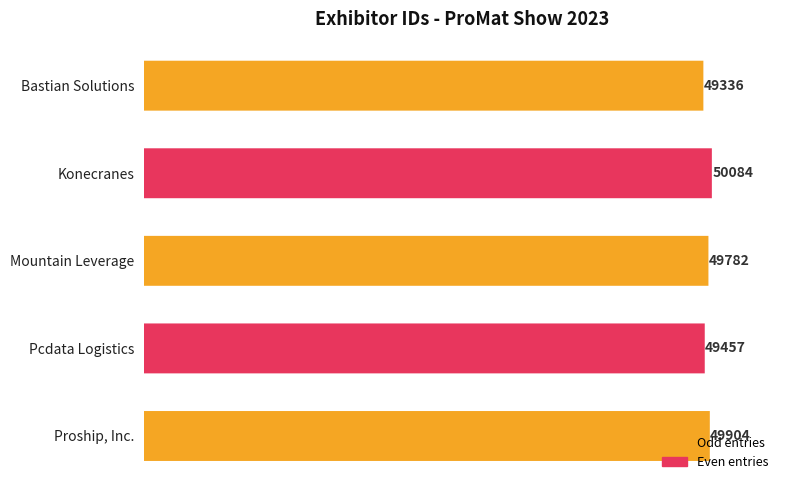

How many values exceed 49782?

2